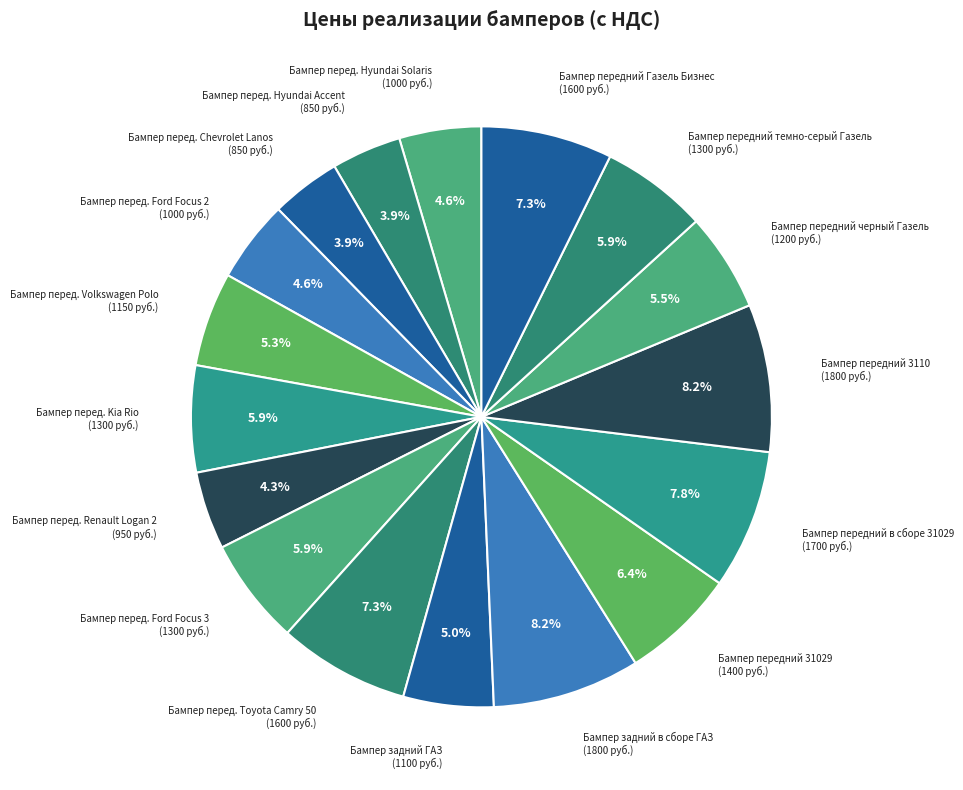

Does Бампер задний ГАЗ represent more than half of the total?

No